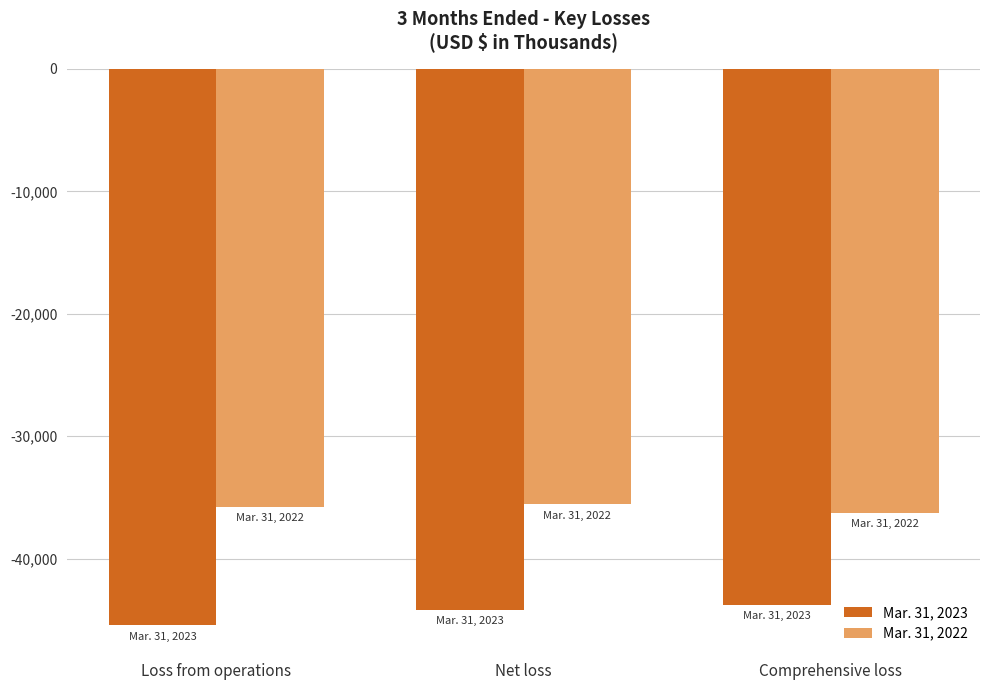

List the series in order of their peak value, highest first.

Mar. 31, 2022, Mar. 31, 2023